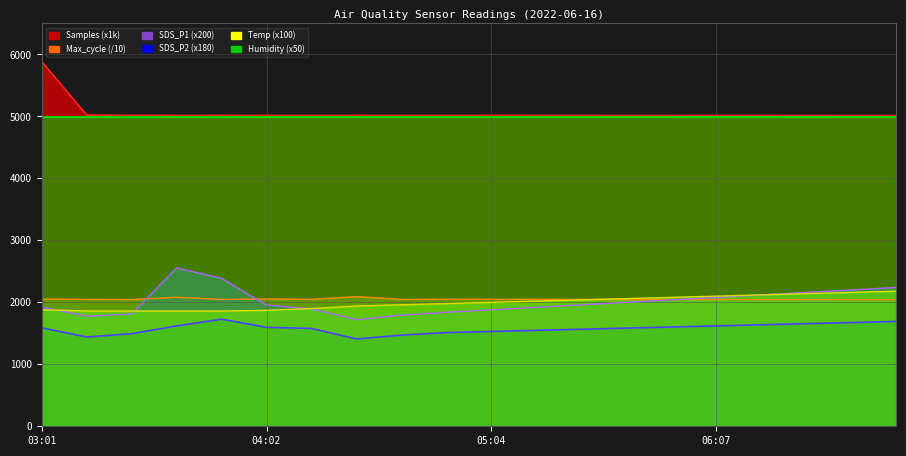

What is the highest value of the SDS_P1 series?

2554.0